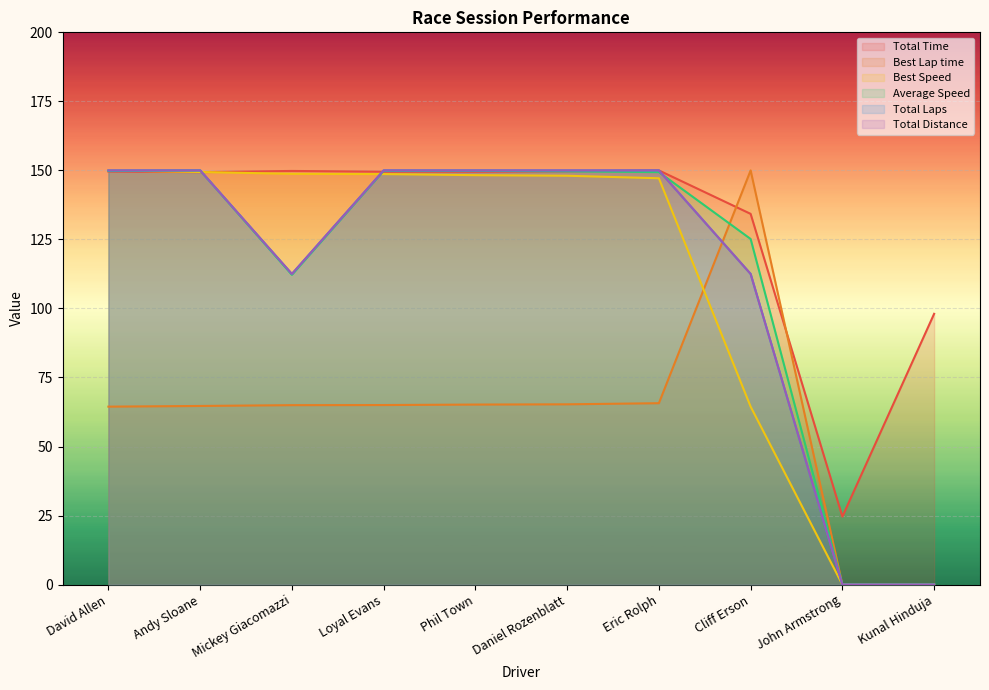

Does the chart display data point markers on the line(s)?

No